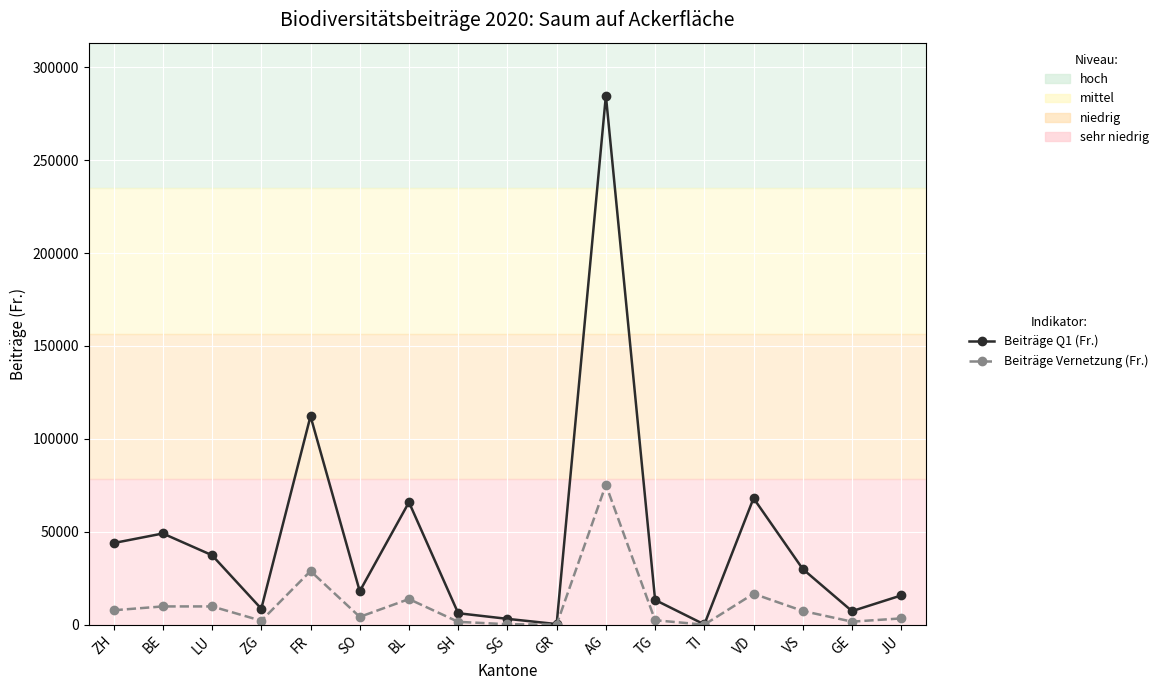

What are all the series names shown in the legend?

Beiträge Q1 (Fr.), Beiträge Vernetzung (Fr.)